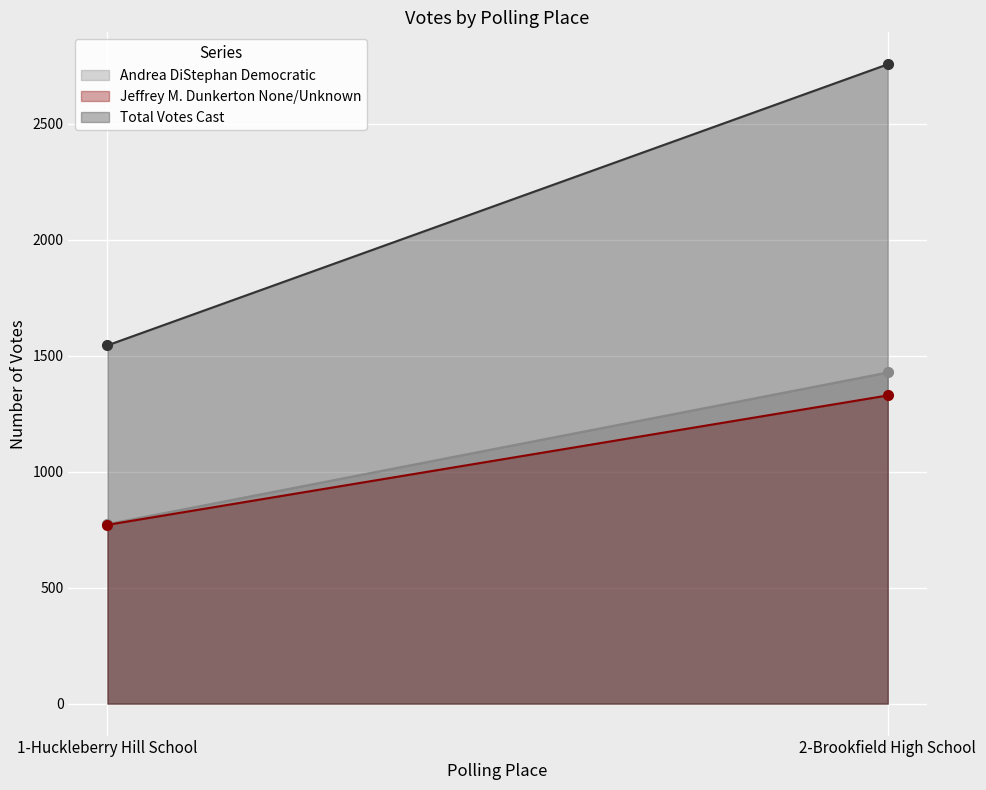

What is the difference between the Jeffrey M. Dunkerton None/Unknown values at 1-Huckleberry Hill School and 2-Brookfield High School?

558